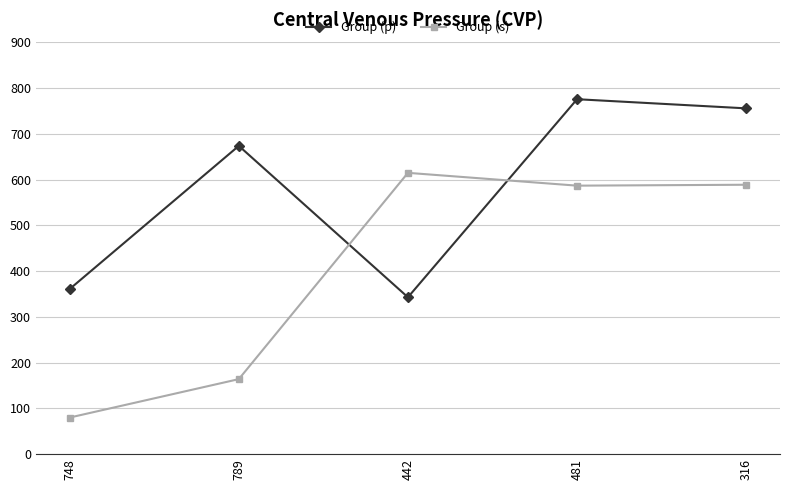

Which series has the widest spread of values?

Group (s)